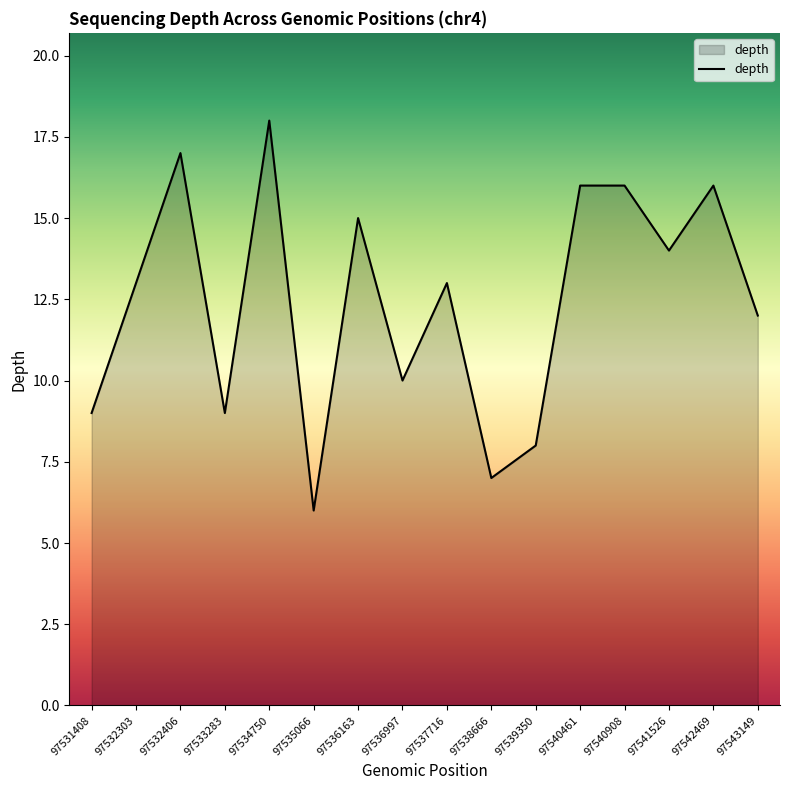

How many distinct data groups are displayed?

1